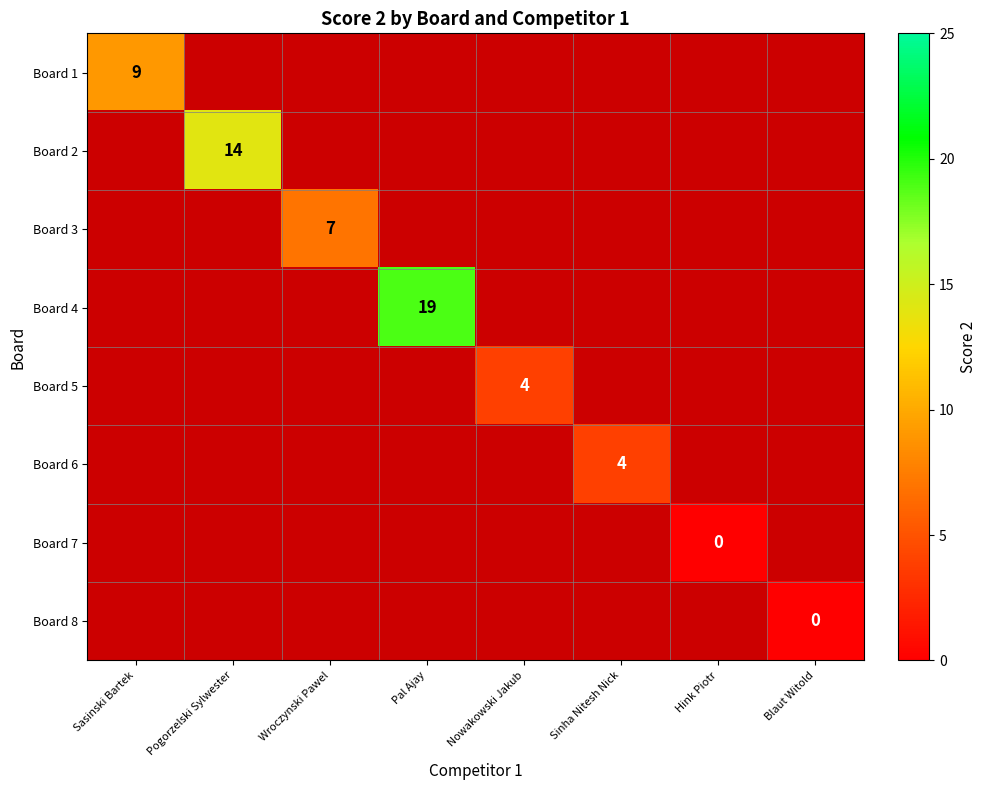

What is the maximum value shown in the chart?

19.0